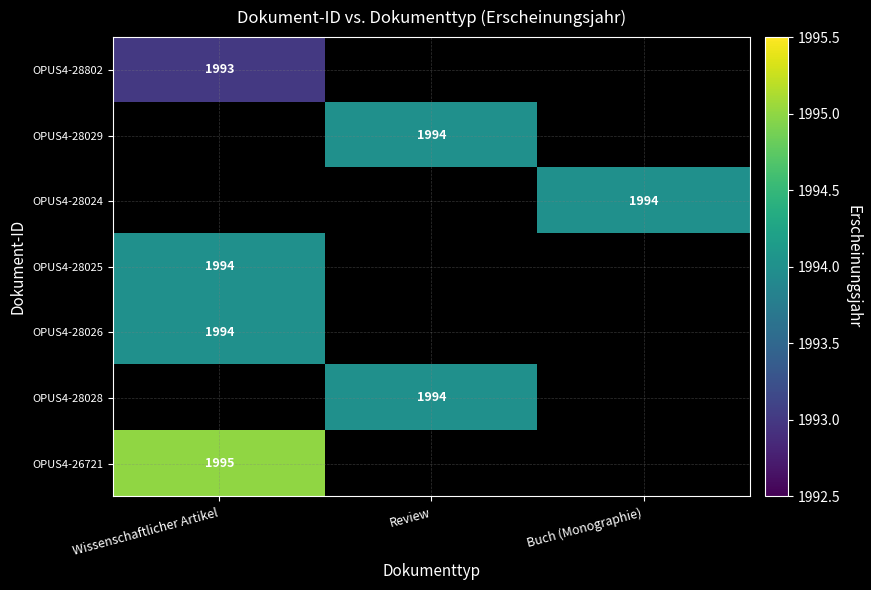

What is the approximate value of OPUS4-28028 at Review?

1994.0